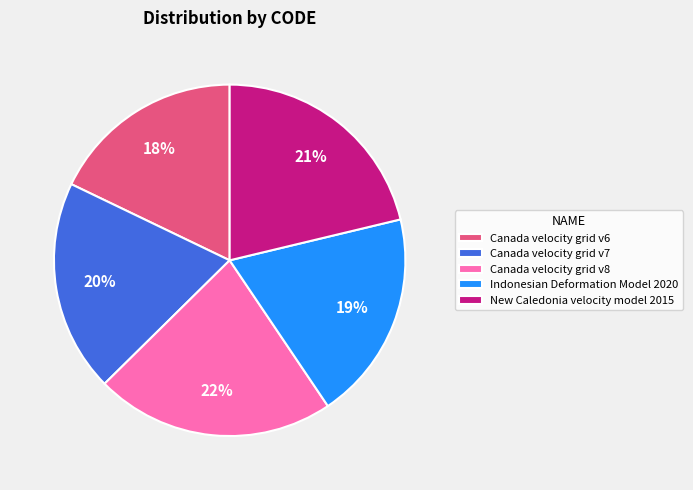

Approximately how many times larger is the value at Canada velocity grid v8 compared to New Caledonia velocity model 2015?

1.0